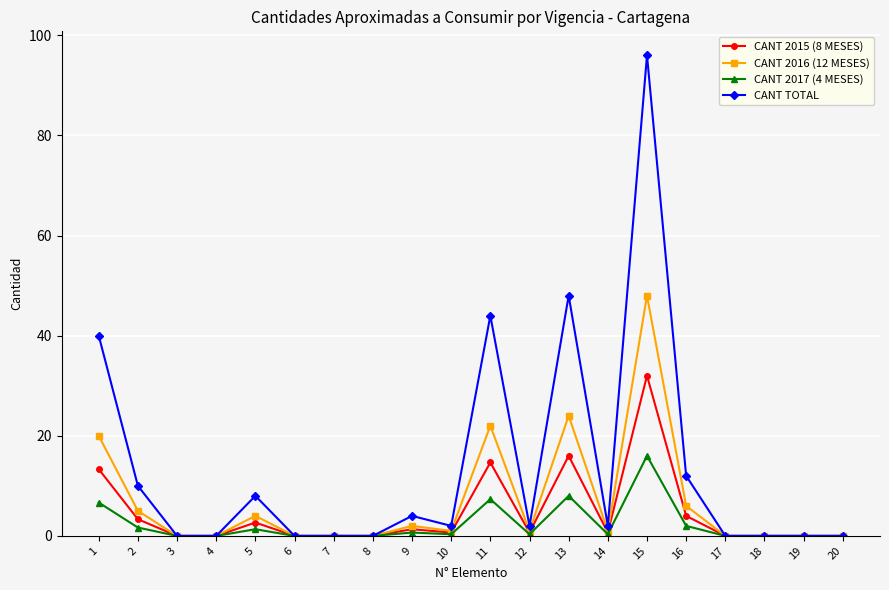

What is the average value of the CANT 2015 (8 MESES) series?

4.5